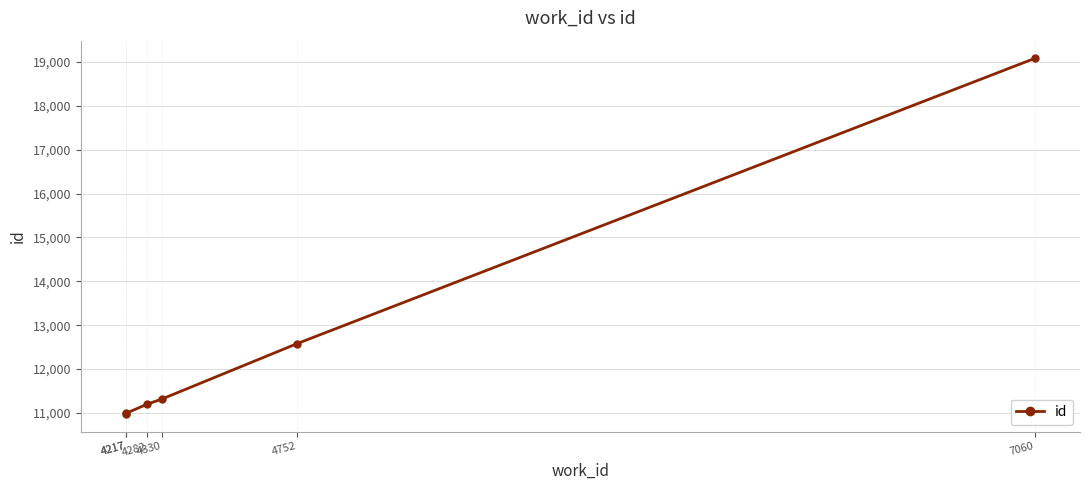

True or false: the data has more than 1 interior local peaks.

False